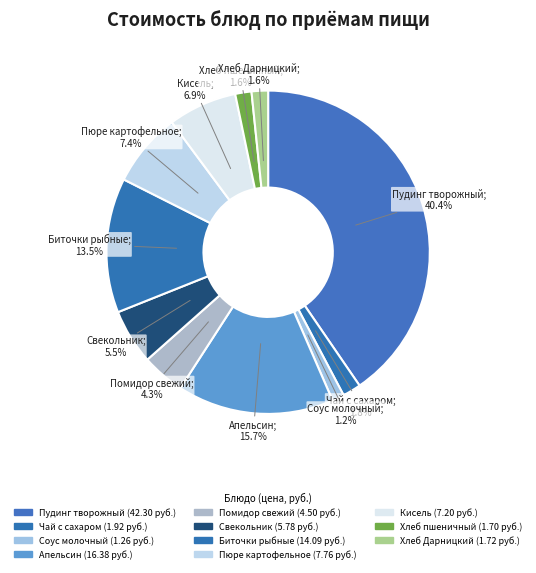

Count the number of slices in the pie.

11